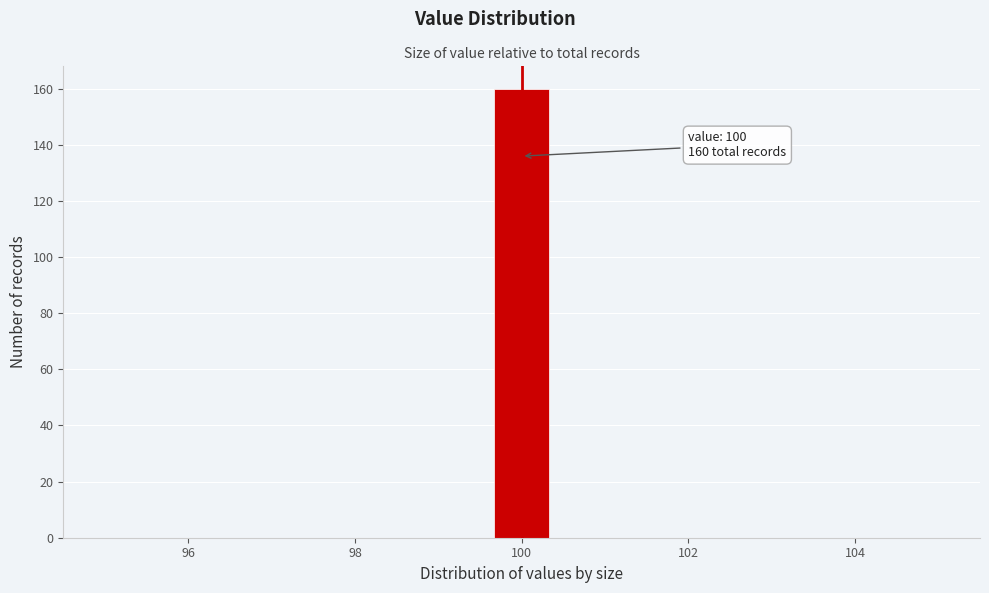

Read against the x-axis, roughly where is the centre of the tallest bar?

100.0